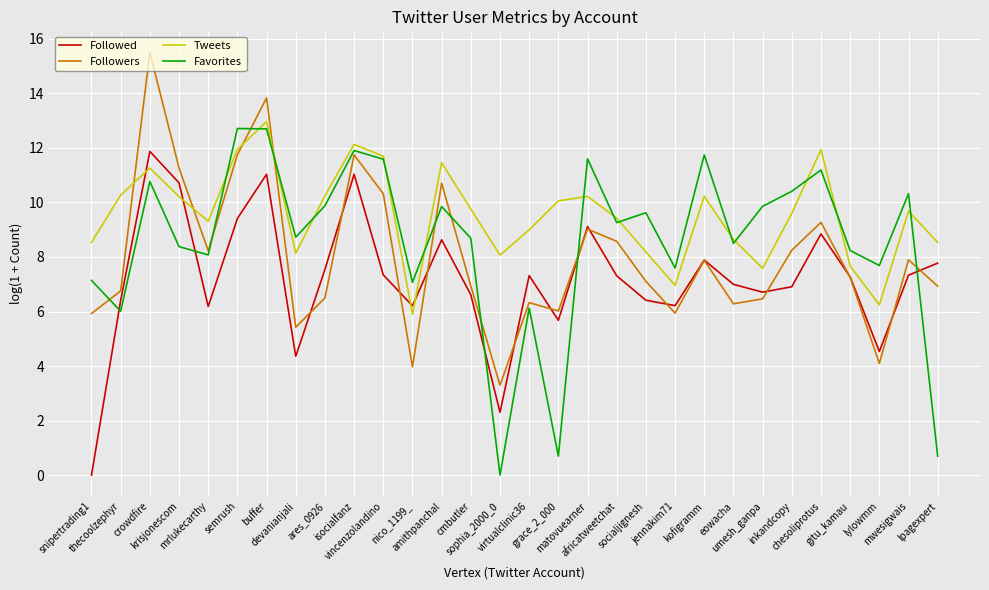

What is the spread (max minus min) of values at lylowmm?

3.6